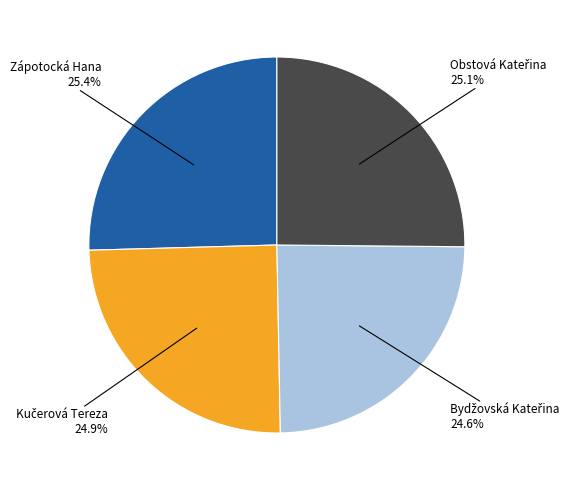

How many slices are in this pie chart?

4